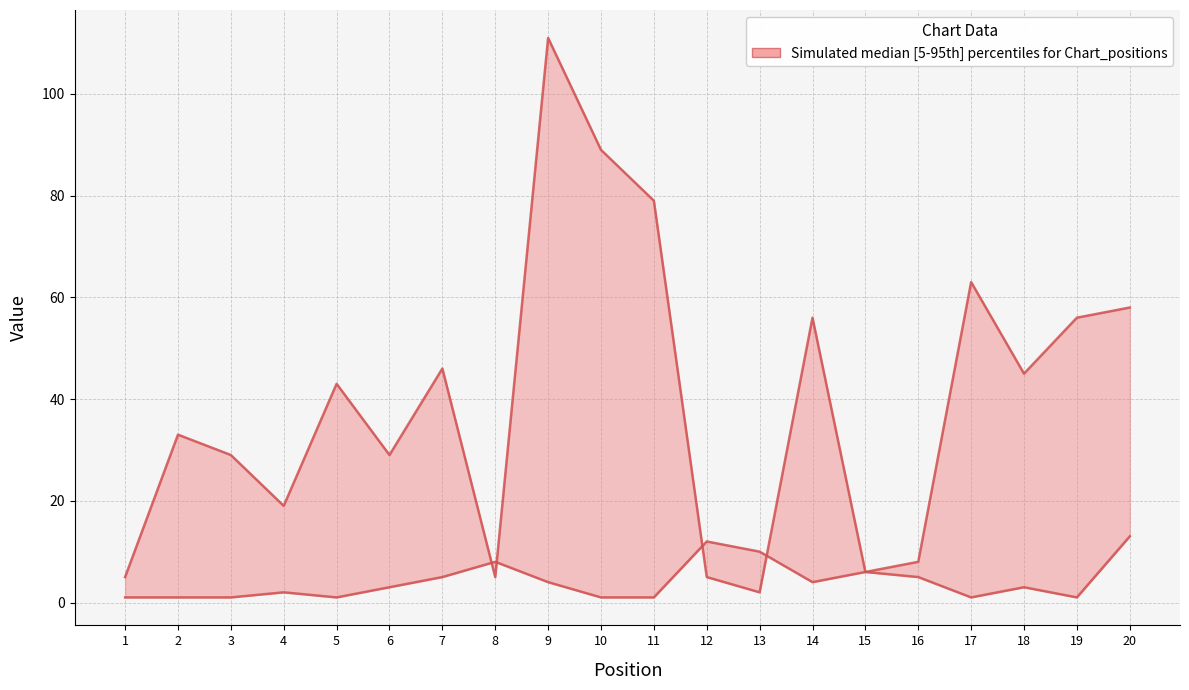

At which category is the sum across all series the highest?

9